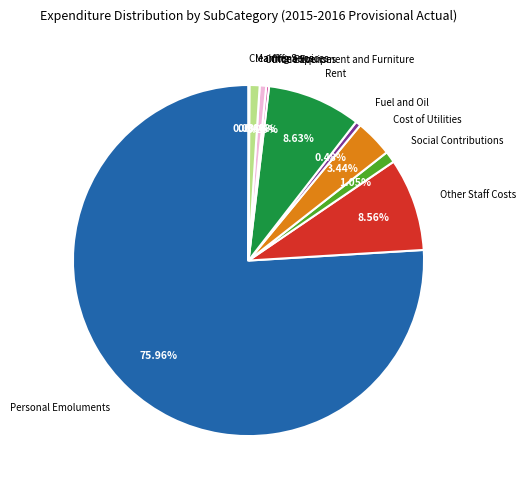

Combined, do Rent and Cost of Utilities account for over 50%?

No